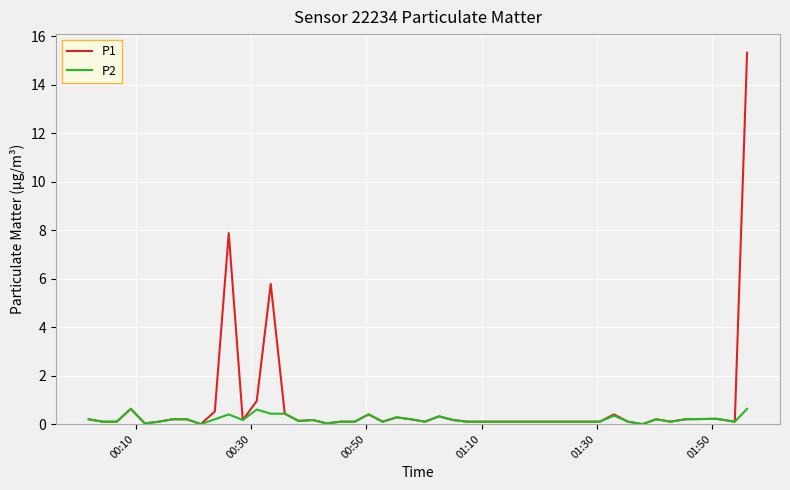

List the series in order of their peak value, highest first.

P1, P2